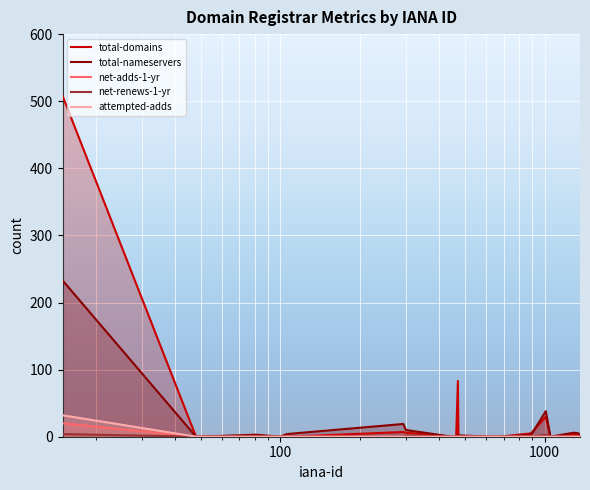

True or false: attempted-adds and total-domains cross at least once.

False